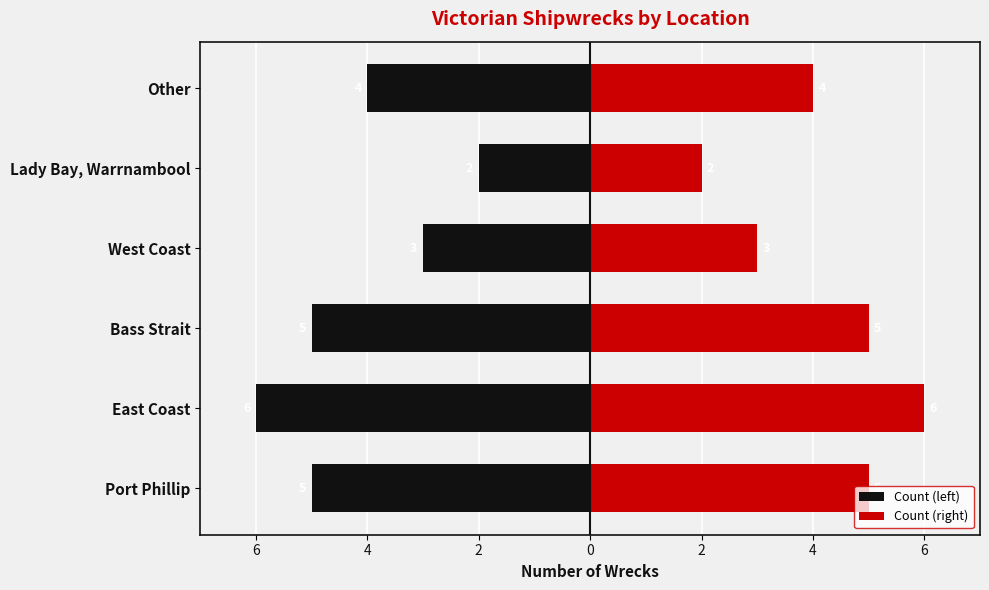

True or false: Count (right) has a value of 4 at West Coast.

False